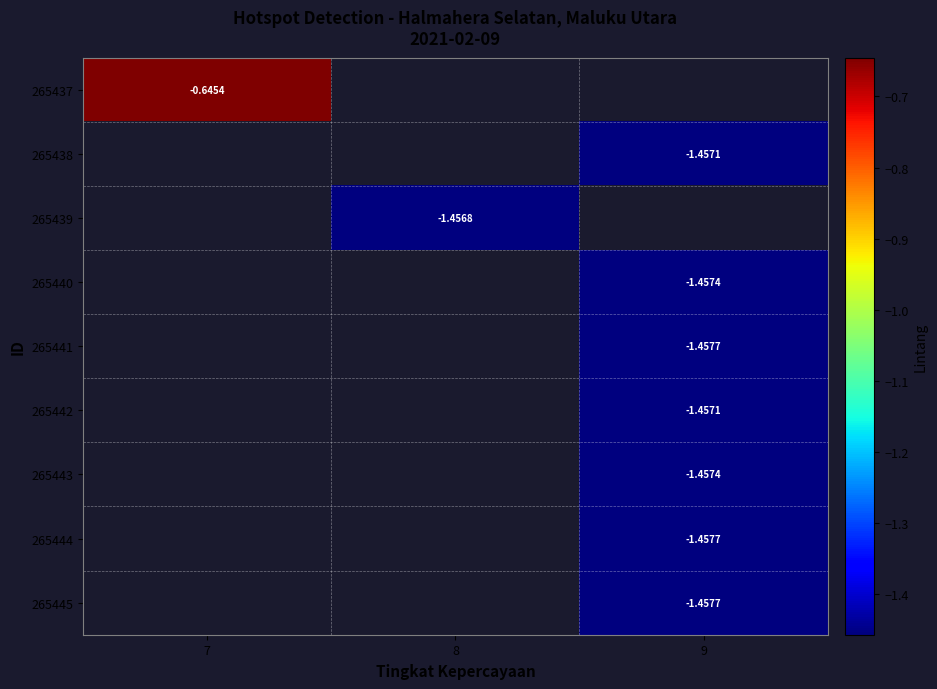

What is the smallest value displayed?

-1.5